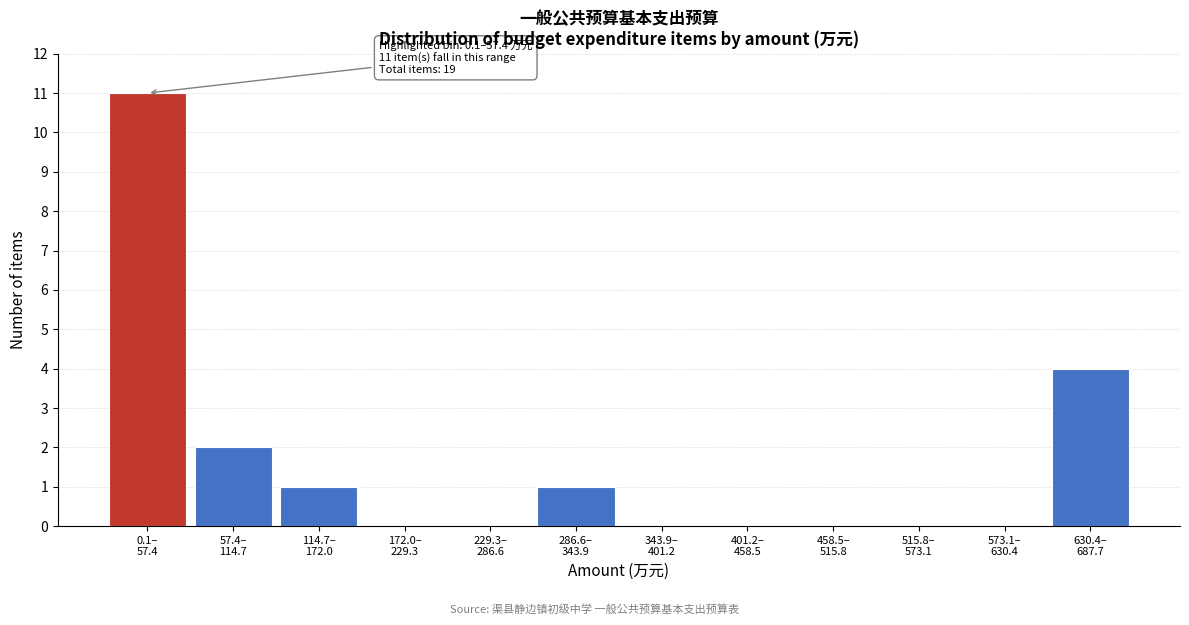

What is the greatest value displayed?

11